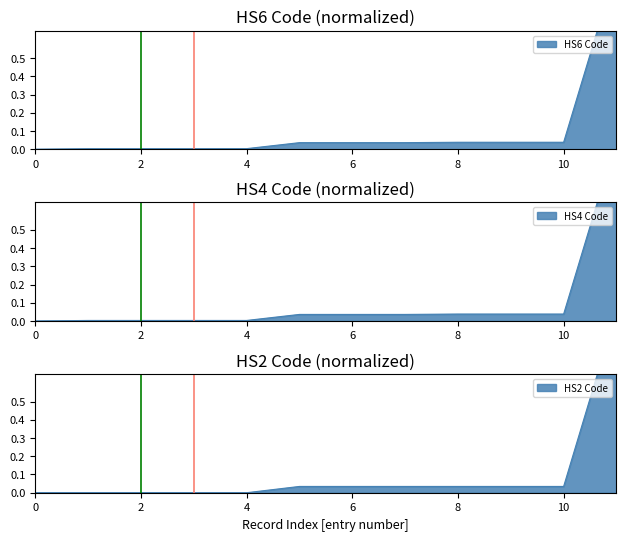

What is the greatest value displayed?

1.0